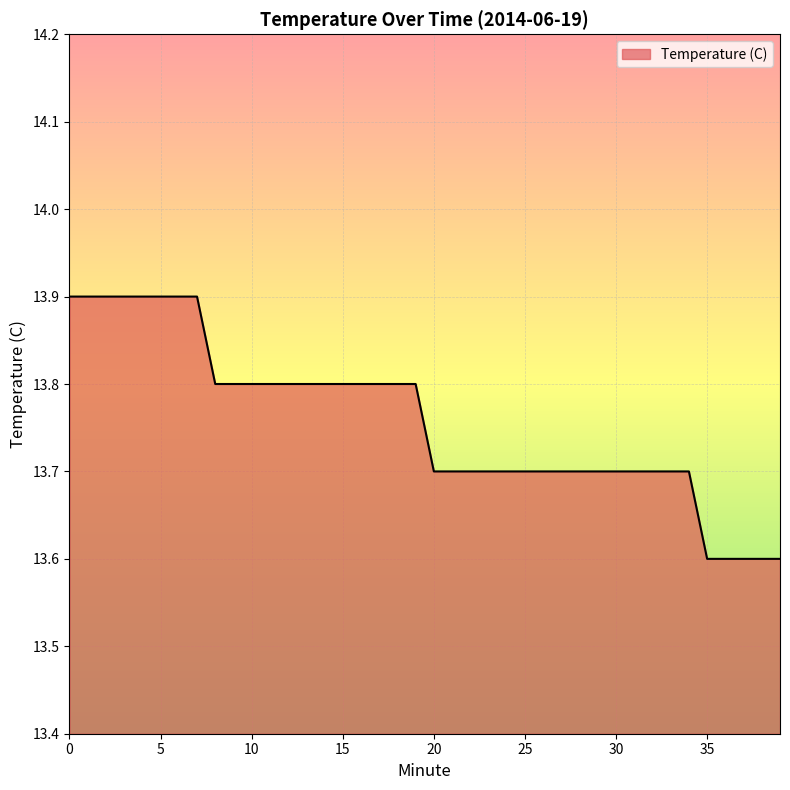

What is the minimum value shown in the chart?

13.6